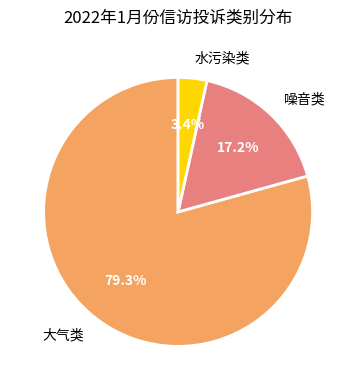

Rank the categories by value from lowest to highest.

水污染类, 噪音类, 大气类